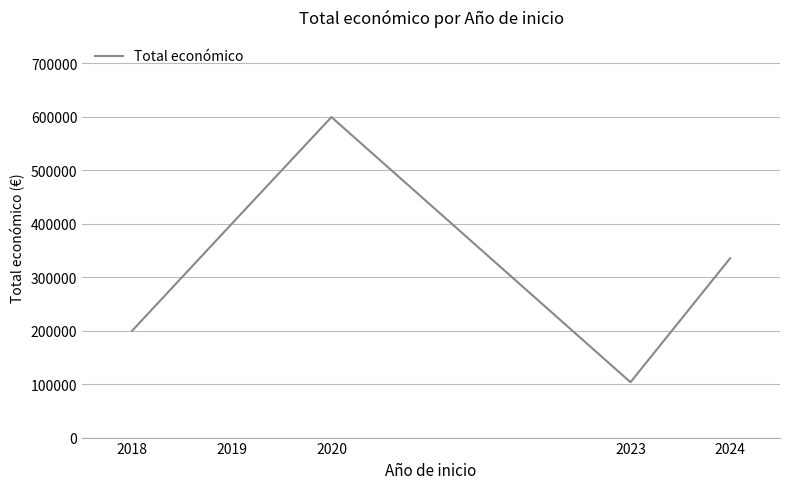

What is the change in value from 2018 to 2023?

-96212.0